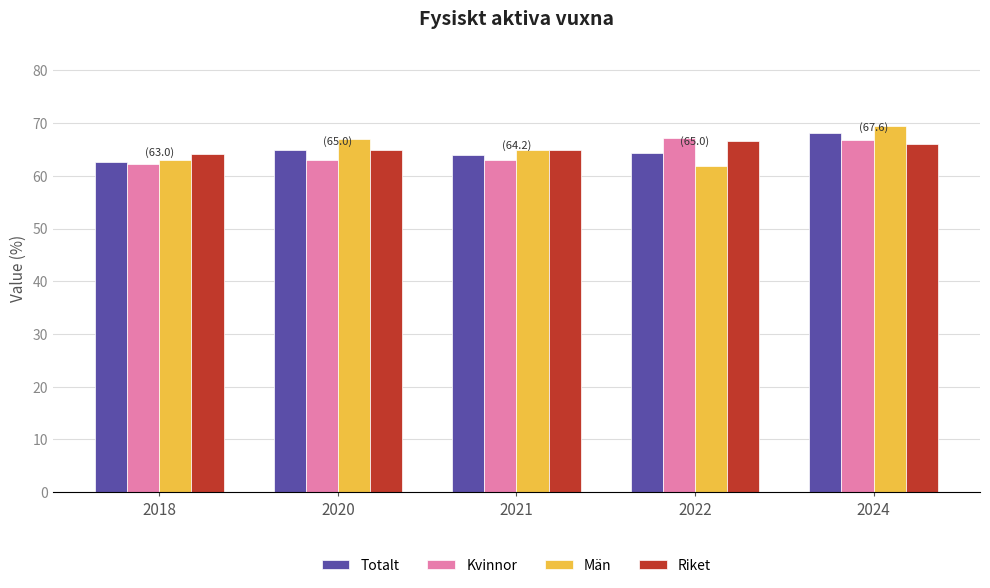

What value does the Män series have at 2022?

61.8